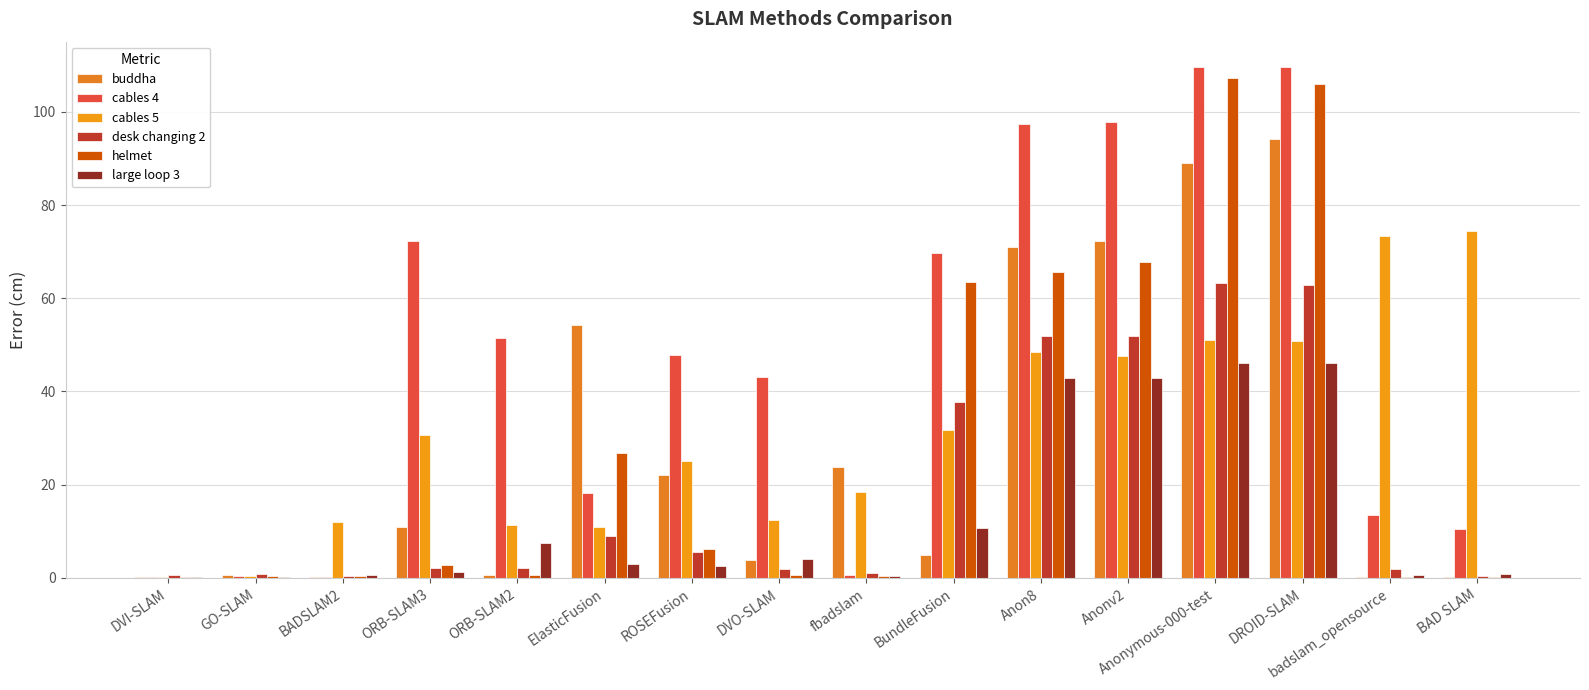

How many data points does each series have?

16